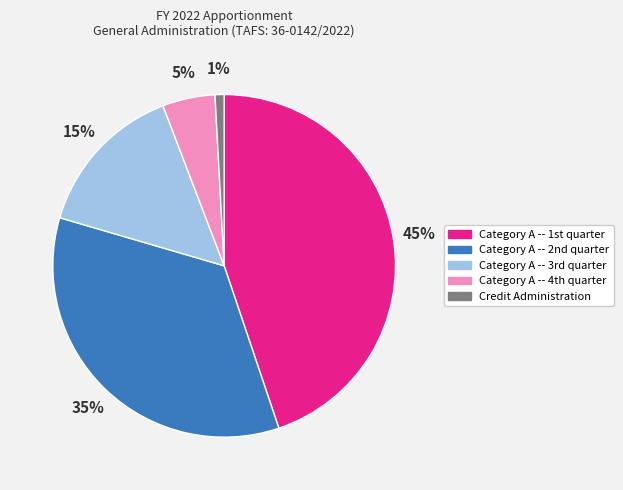

What is the smallest slice in the pie chart?

Credit Administration